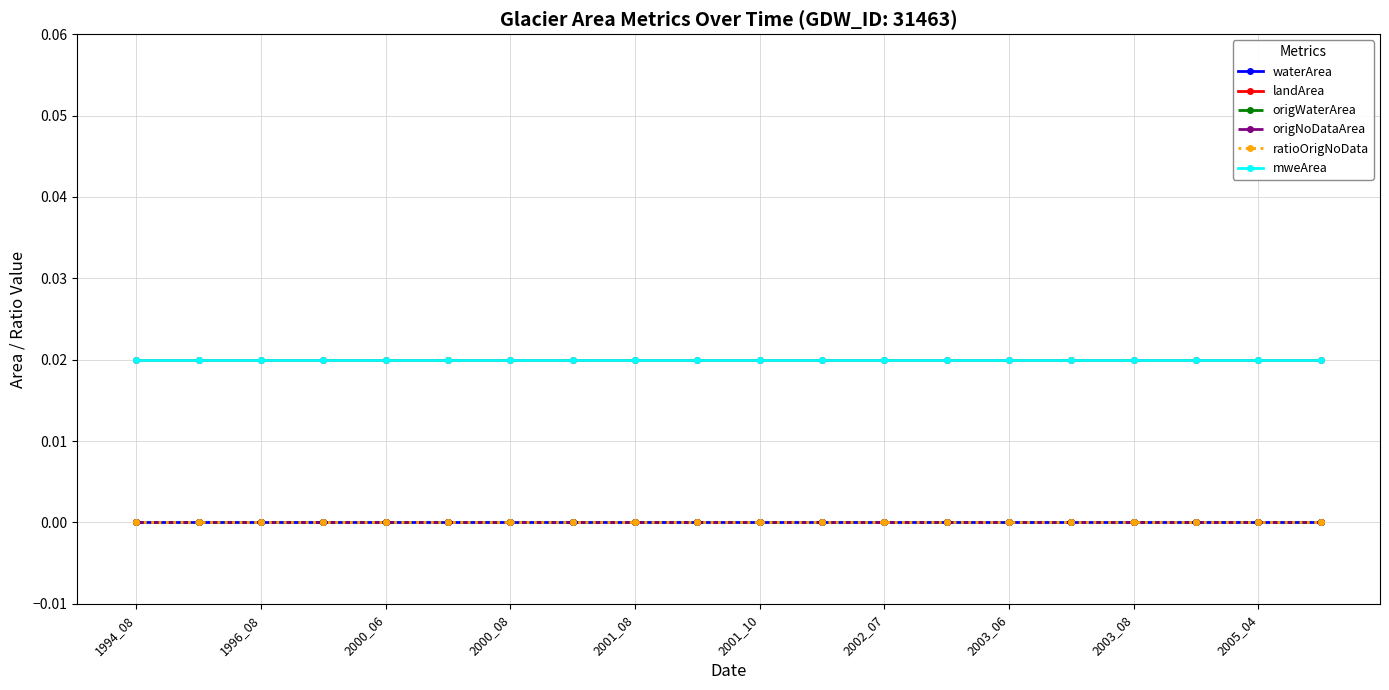

Is this an area chart (filled region under the line)?

No